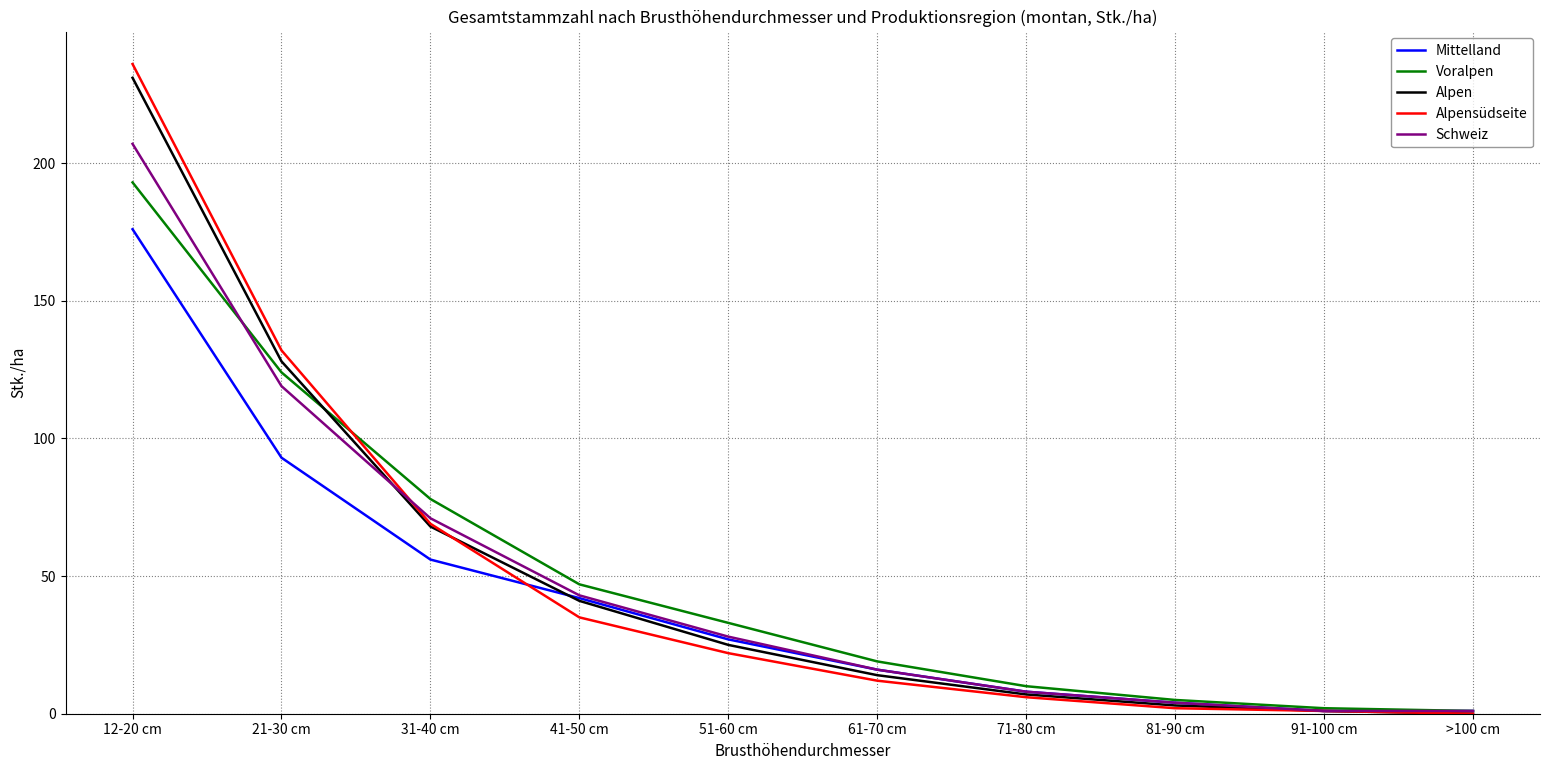

Which category has the highest value in the Alpen series?

12-20 cm